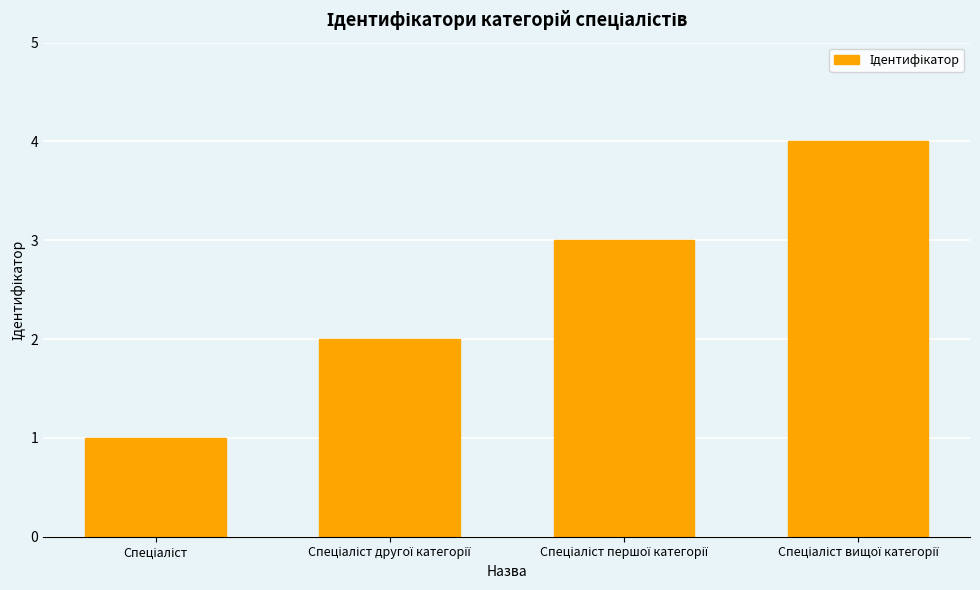

What is the sum of all values?

10